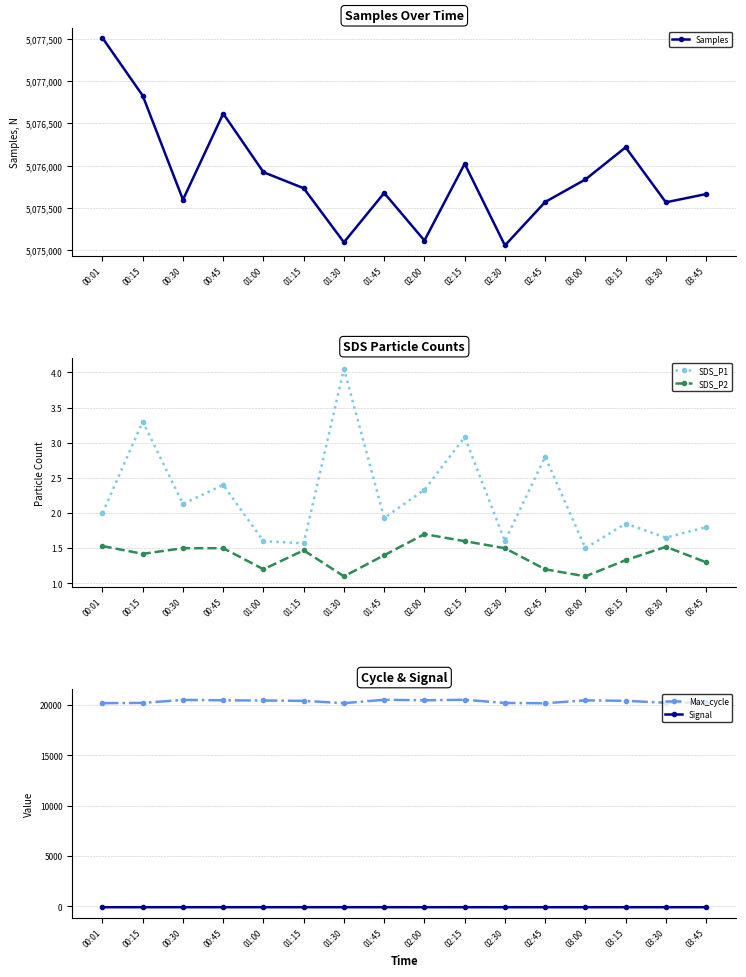

What is the total value across all series at 00:01?

5097612.5